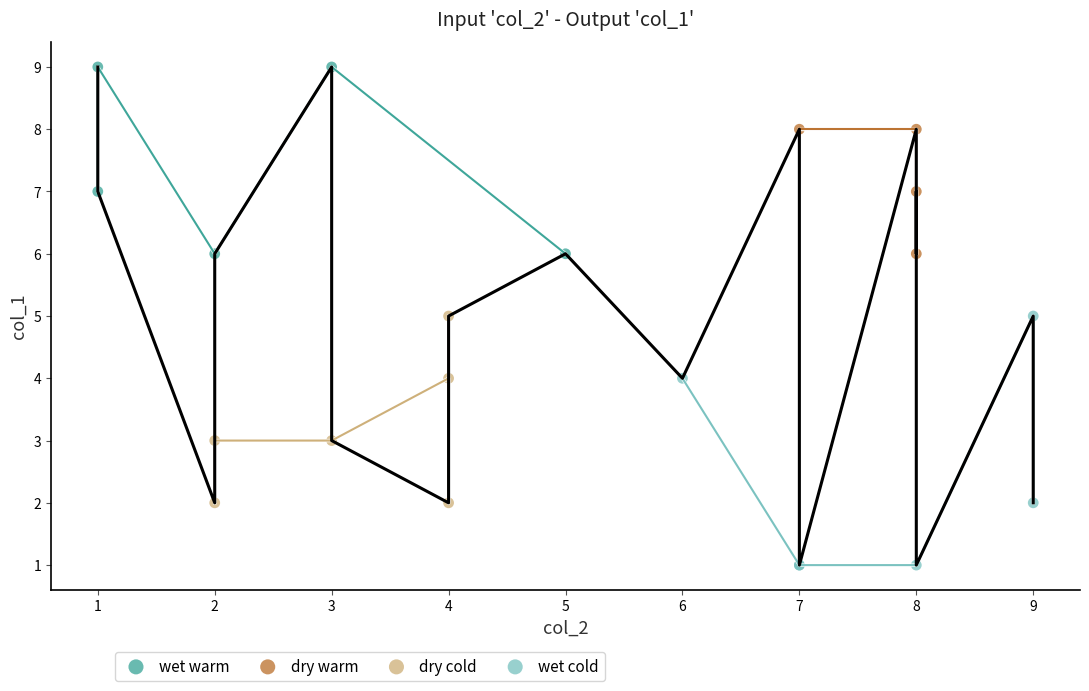

Which series contains the highest Y value?

wet warm